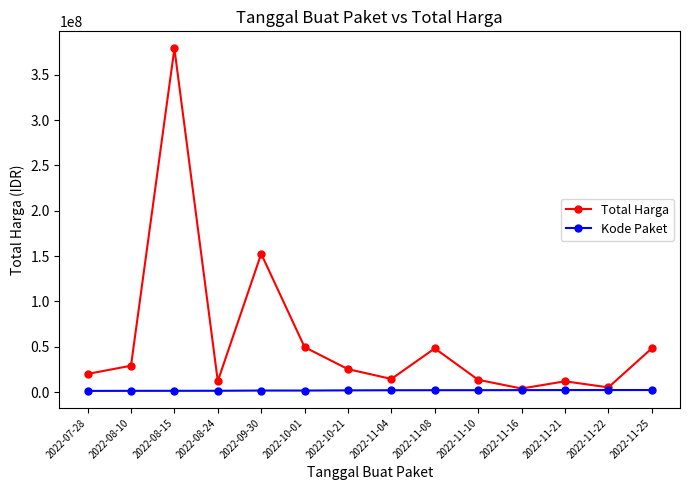

The value of Total Harga at 2022-07-28 is 19950000. True or false?

True